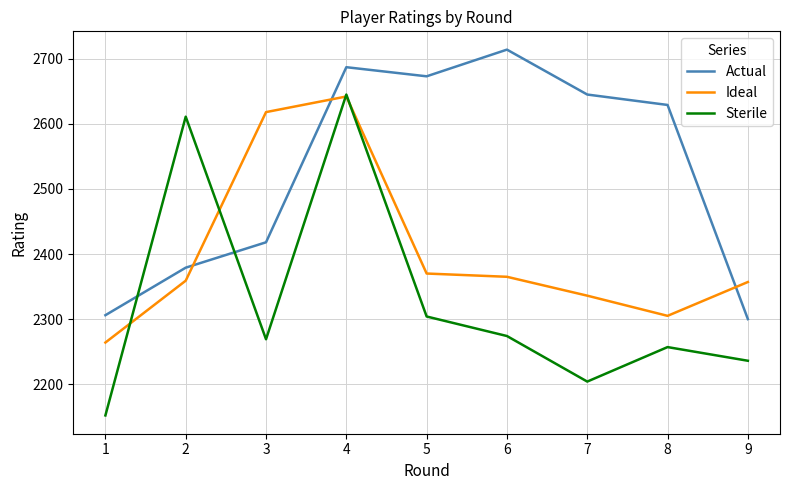

Which series ends up on top after the final intersection of Ideal and Actual?

Ideal